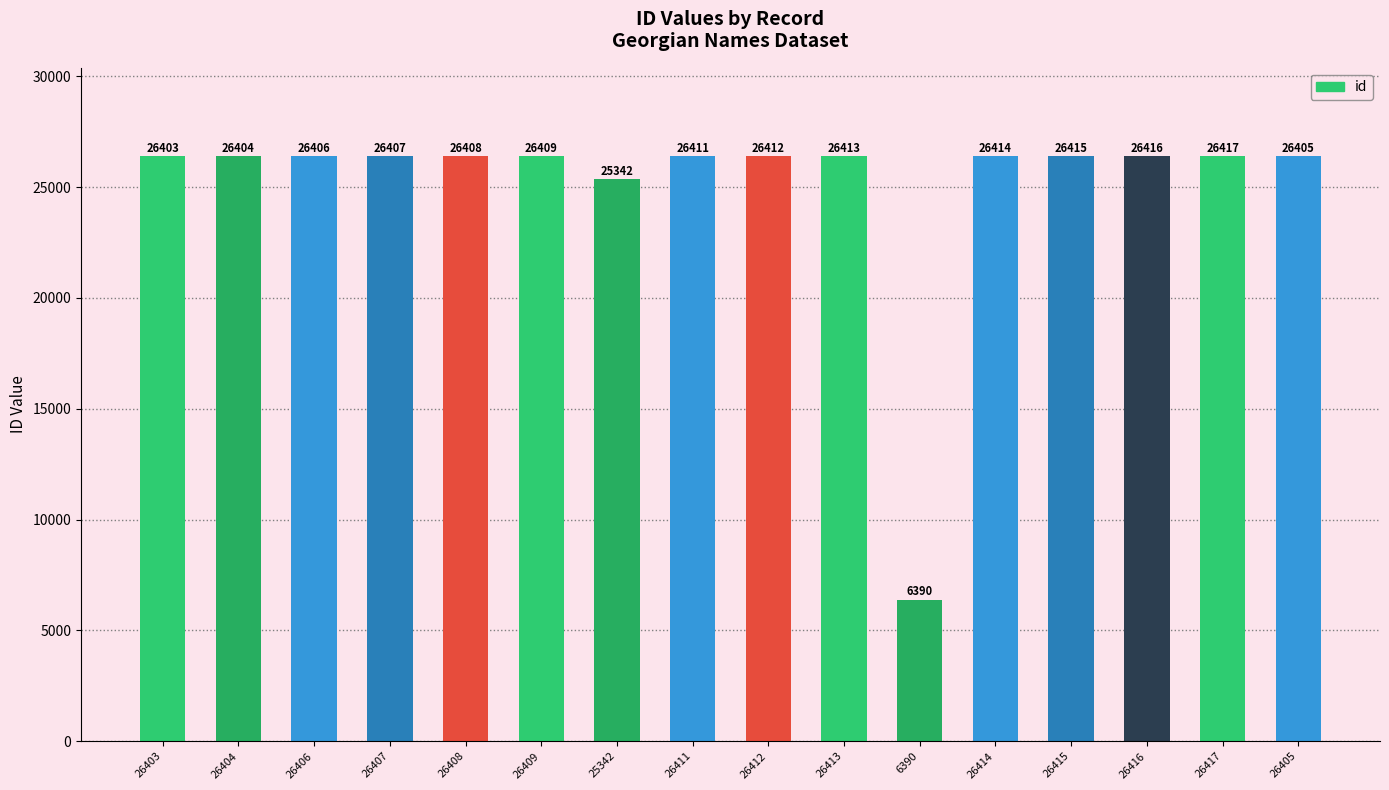

What is the value of the 15th bar from the left?

26417